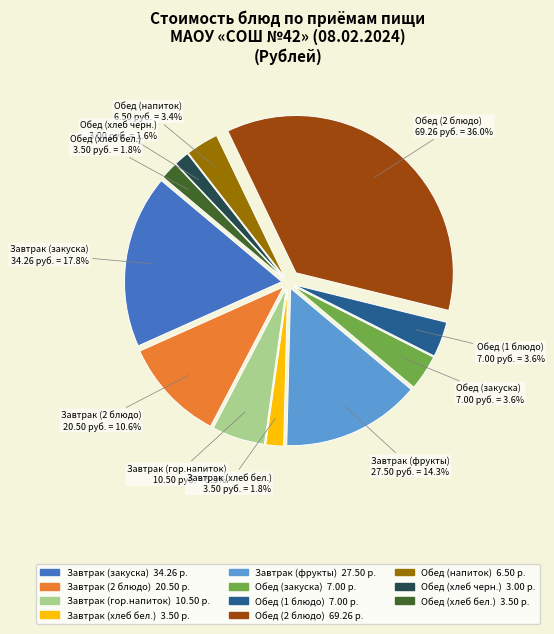

How many segments does this pie chart have?

11